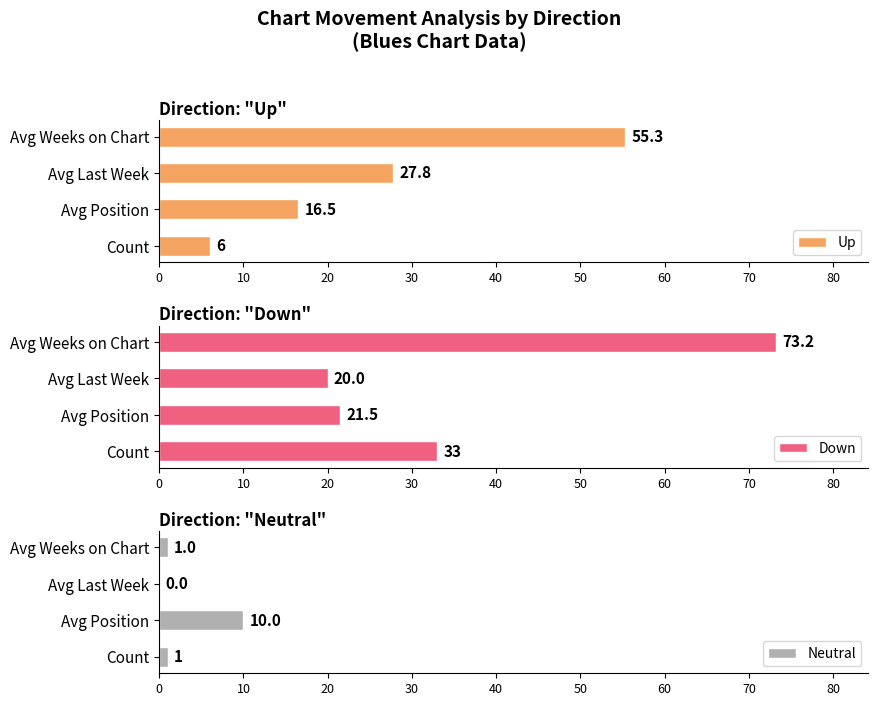

List the series in order of their peak value, highest first.

Down, Up, Neutral